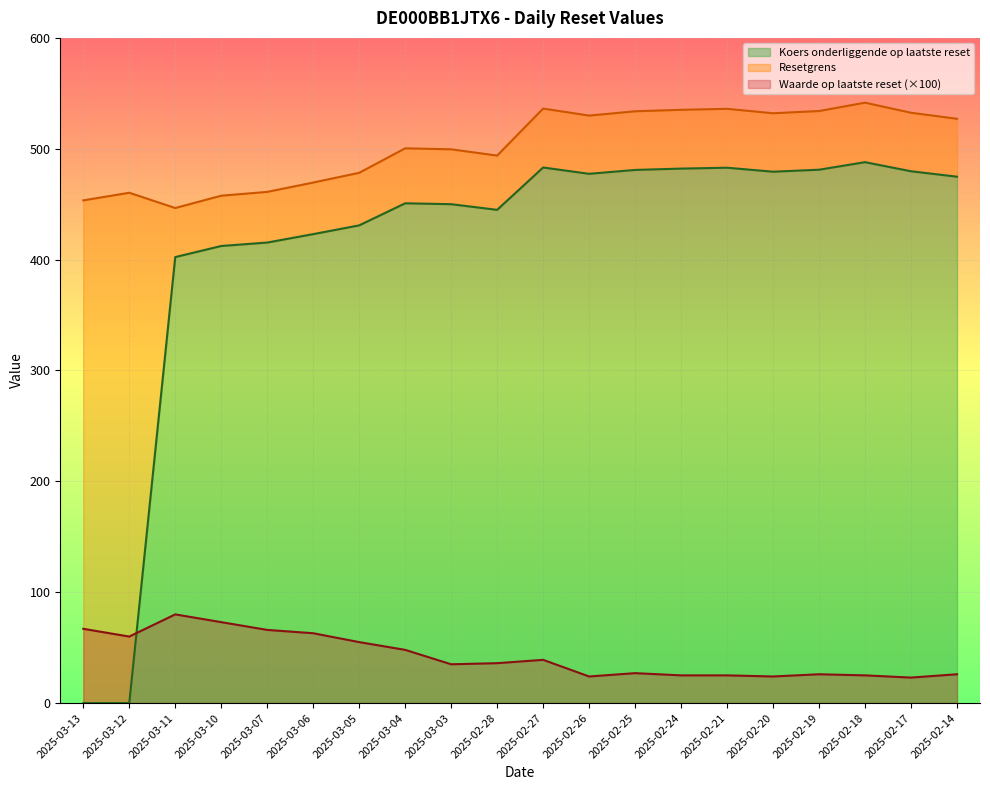

How many times do Koers onderliggende op laatste reset and Waarde op laatste reset (×100) cross each other?

1